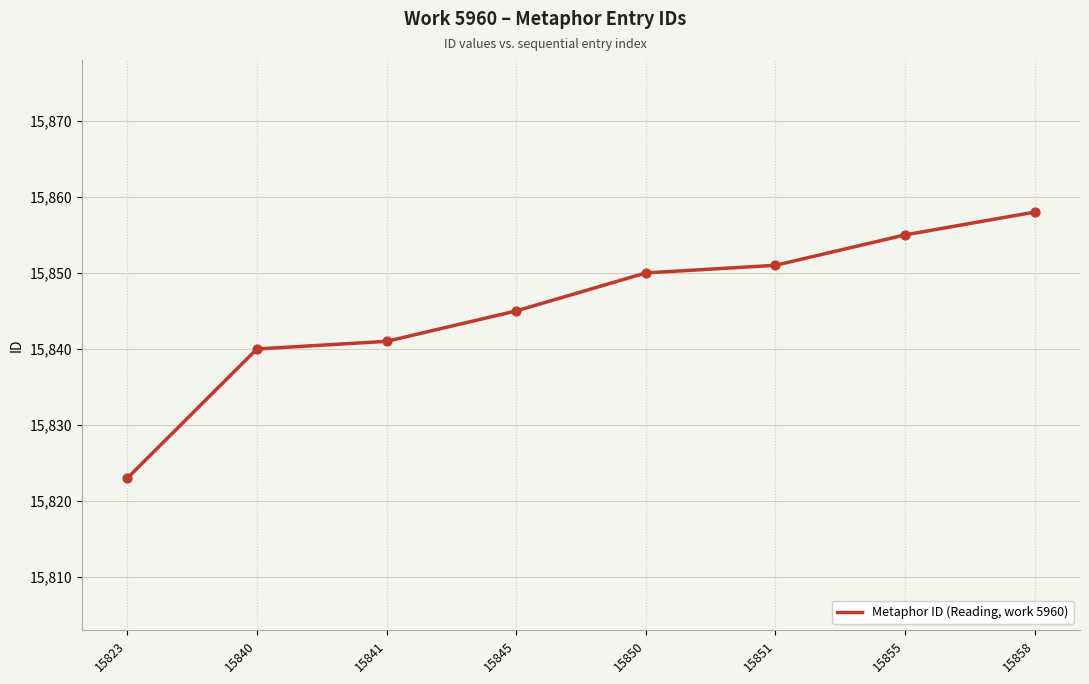

Between 15841 and 15850, which is larger?

15850